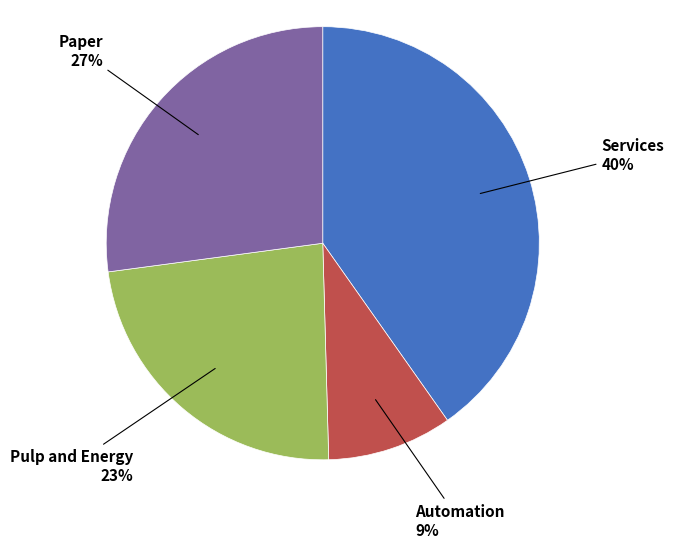

To the nearest percent, what is the average slice percentage?

25%